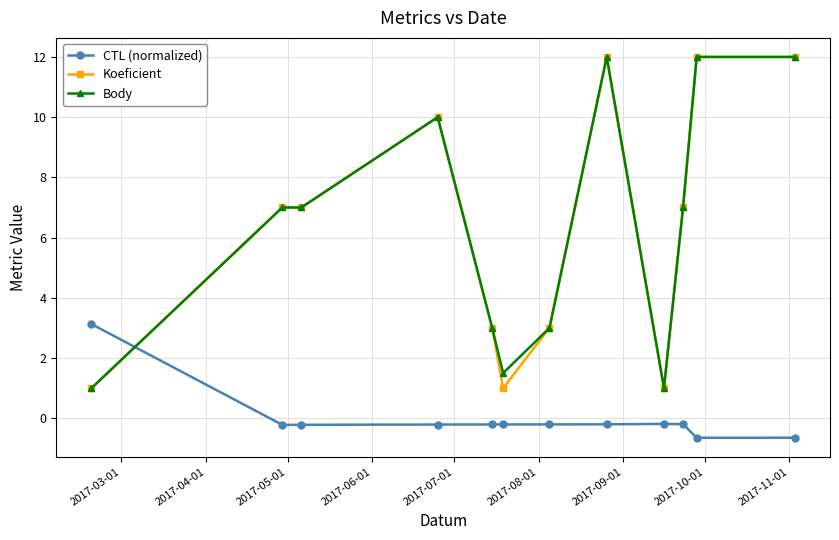

What is the lowest value of the Koeficient series?

1.0